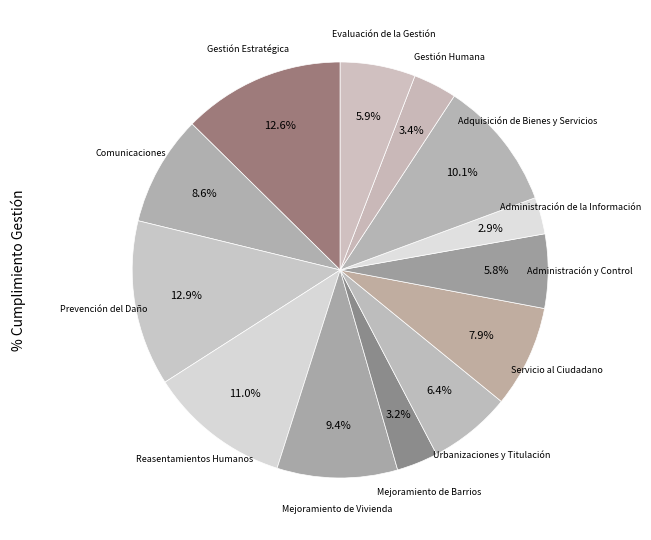

Count the number of slices in the pie.

13